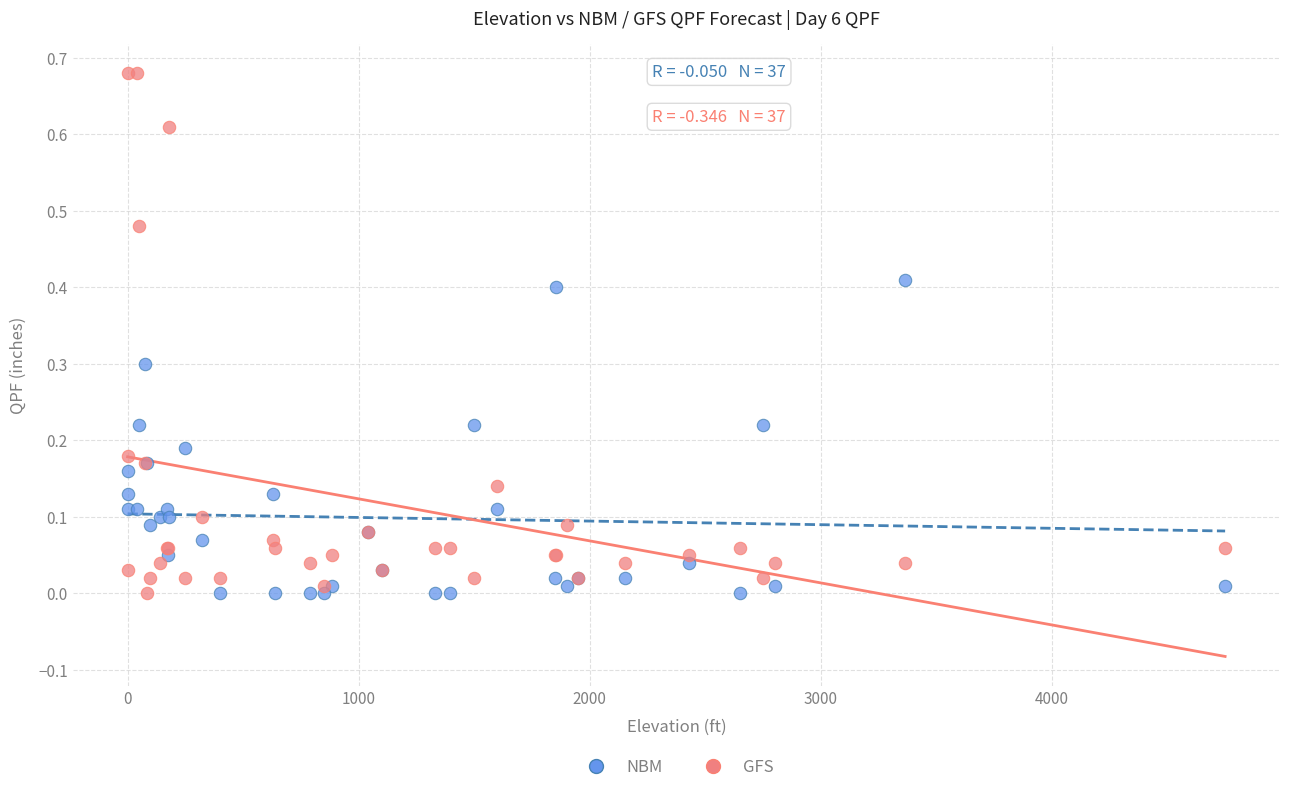

What is the X range (max minus min) for the scatter plot?

4750.0